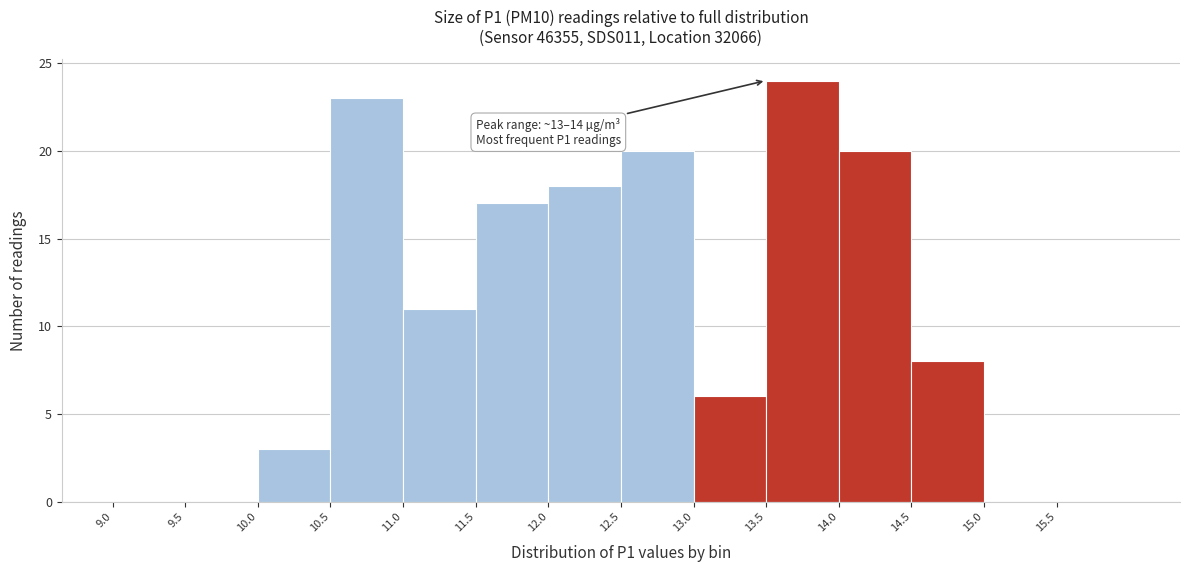

Which range on the x-axis has the tallest bar?

13.5 to 14.0